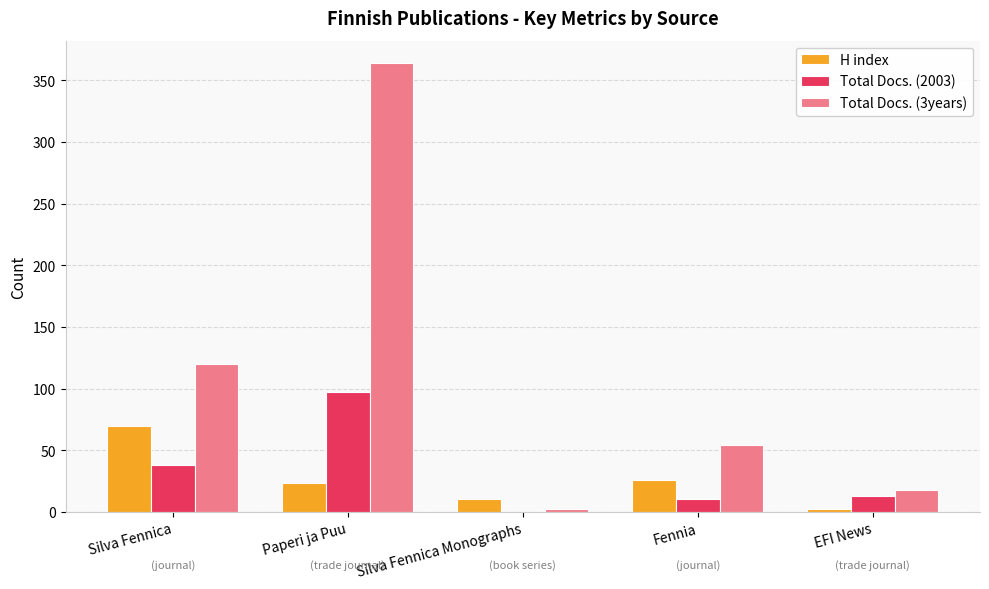

What is the highest value of the H index series?

70